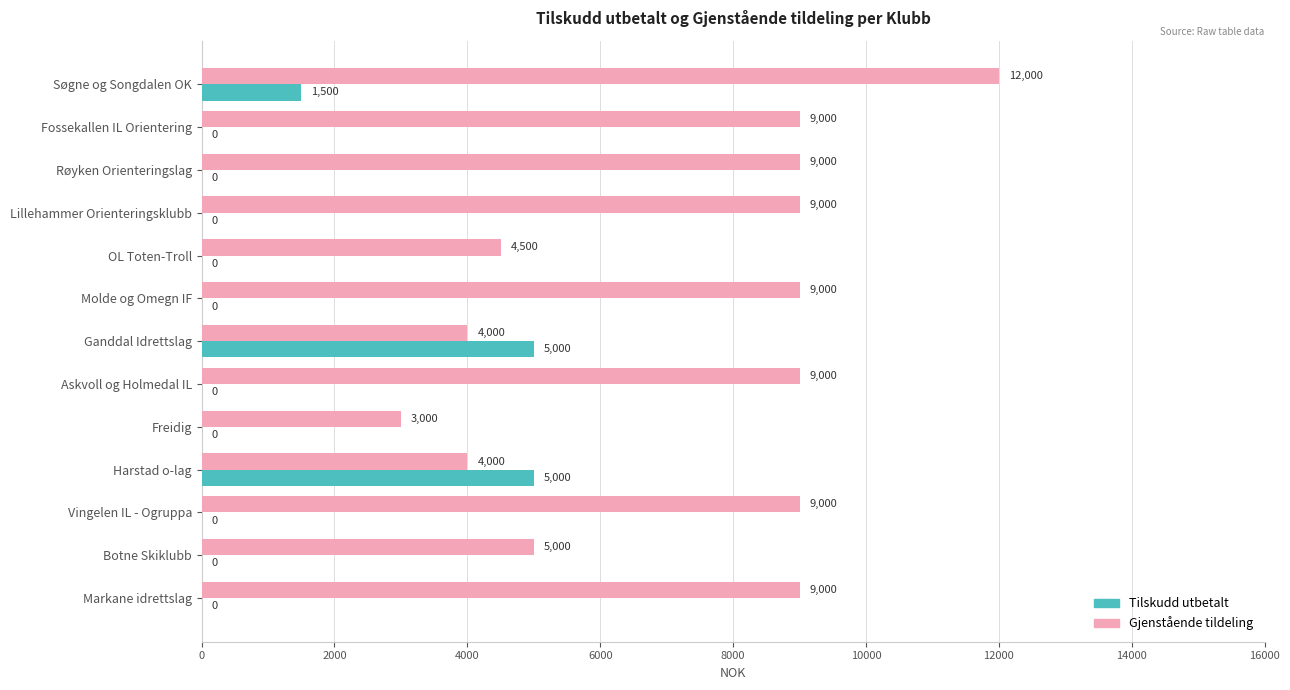

Which category has the highest value across all series?

Søgne og Songdalen OK